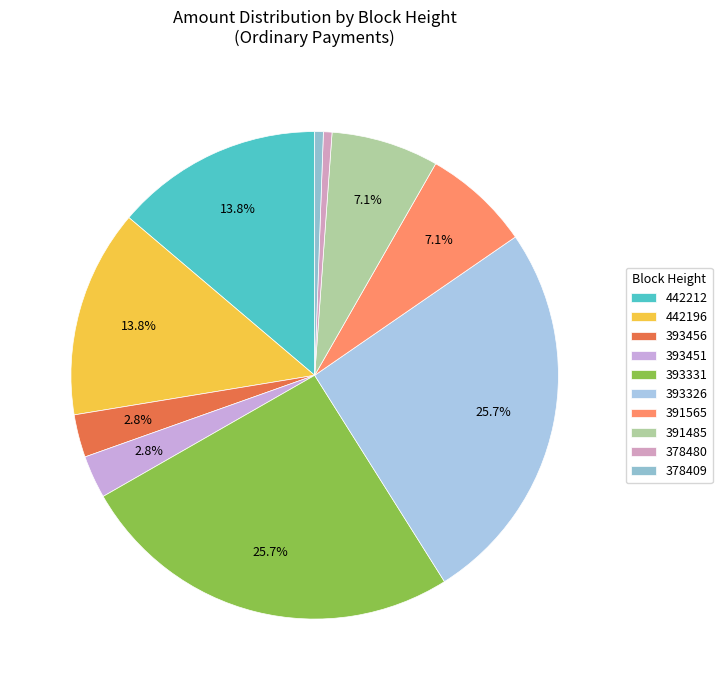

What is the smallest slice in the pie chart?

378480